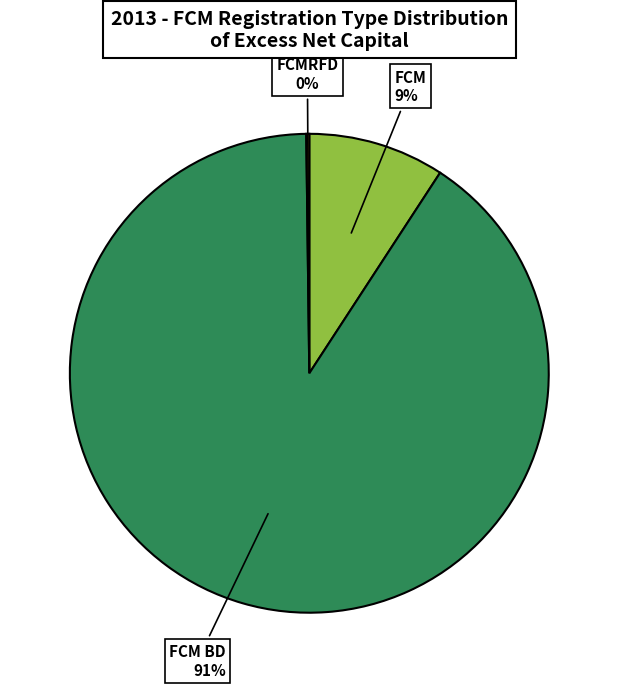

Is there any slice that represents more than half of the pie?

Yes